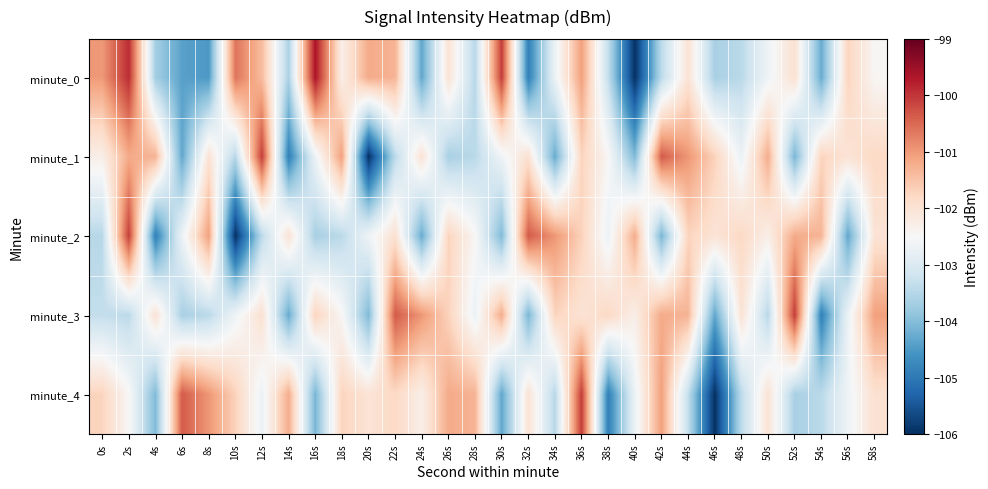

Which has a higher value, 2s or 30s?

2s